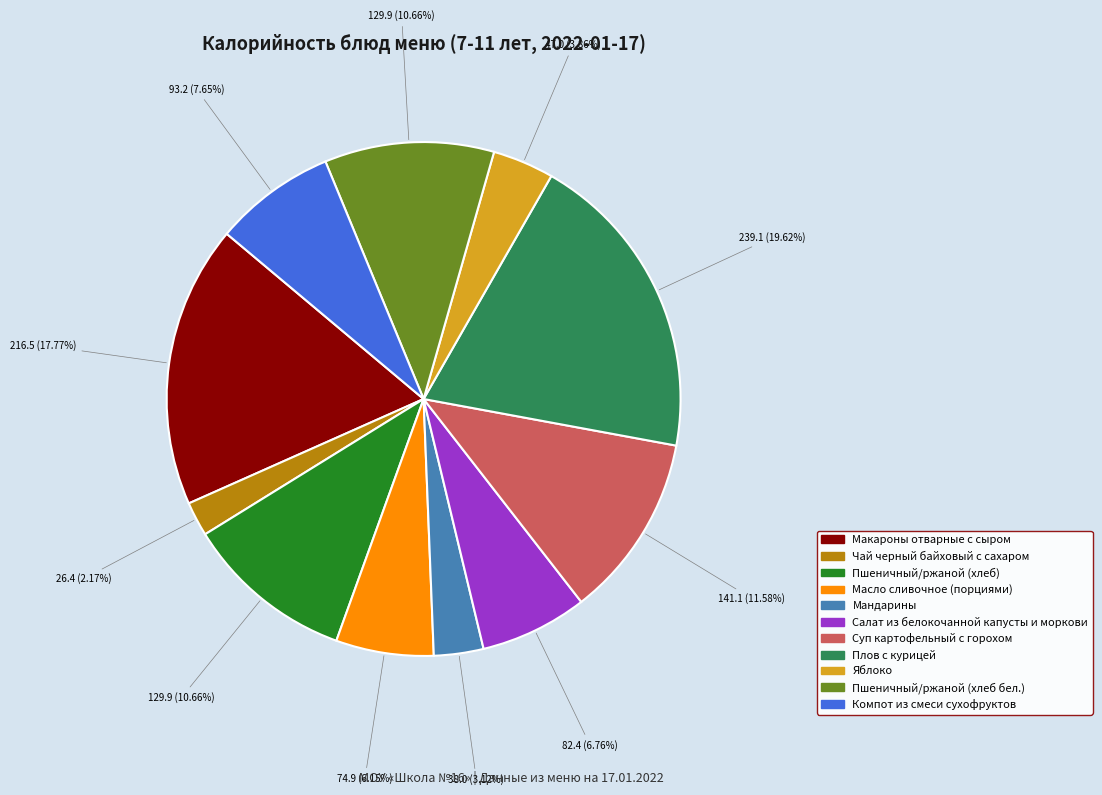

Combined, do Пшеничный/ржаной (хлеб бел.) and Пшеничный/ржаной (хлеб) account for over 50%?

No